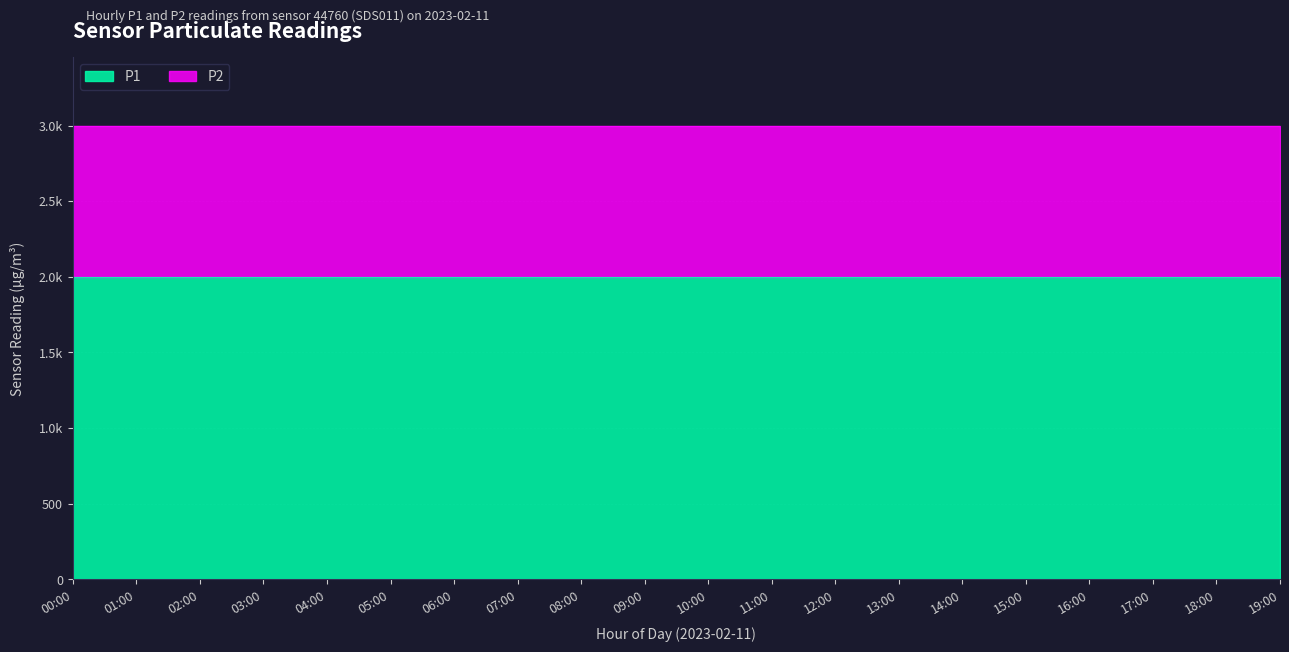

How many lines are shown in the chart?

2